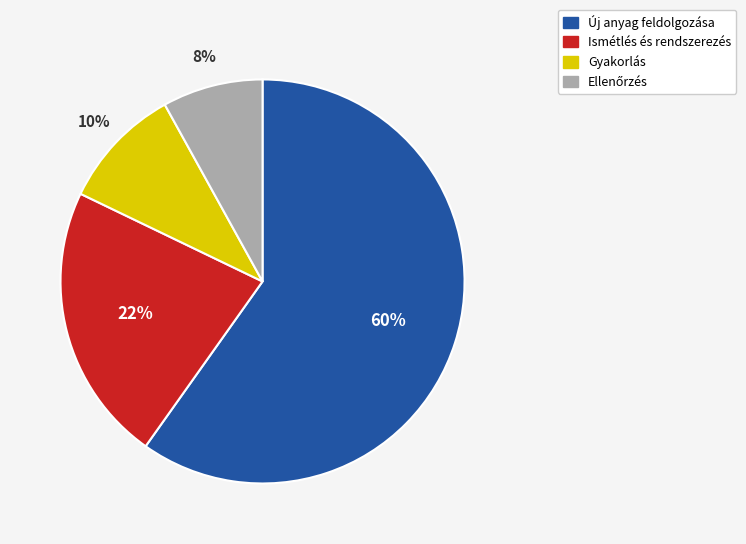

What percentage is the Új anyag feldolgozása slice, to the nearest percent?

60%